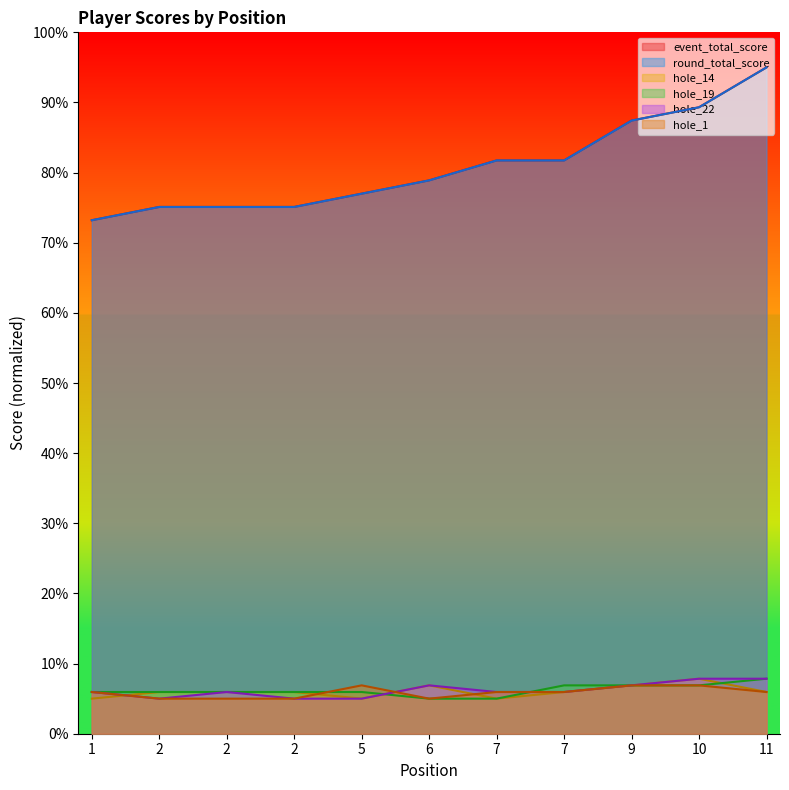

How many distinct data groups are displayed?

6